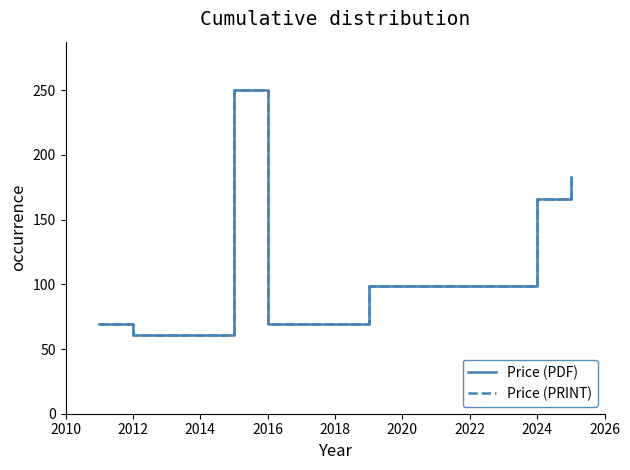

Does the chart have visible grid lines?

No